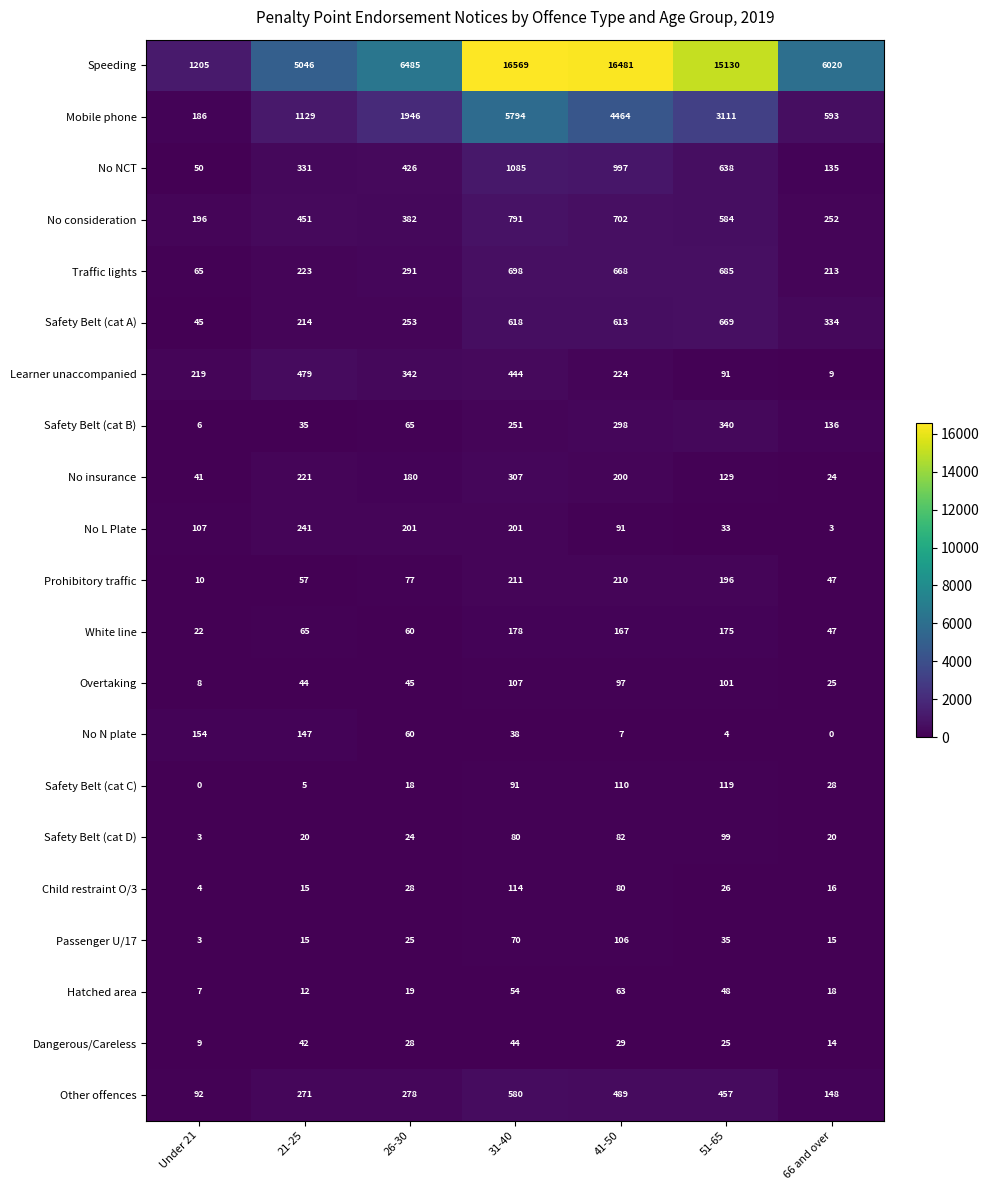

What is the difference between the highest and lowest values at 66 and over?

6020